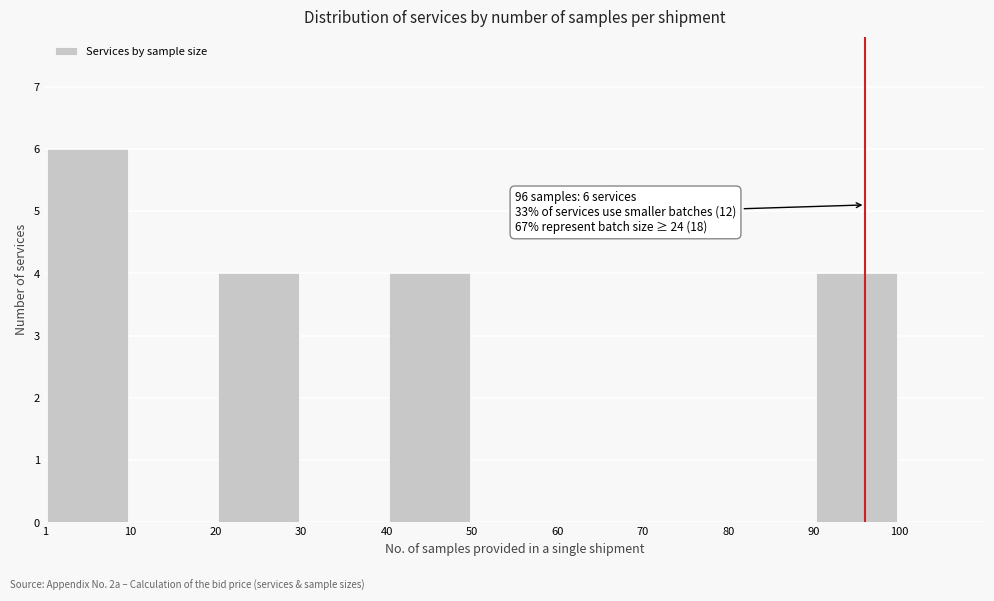

Which range on the x-axis has the tallest bar?

1 to 10